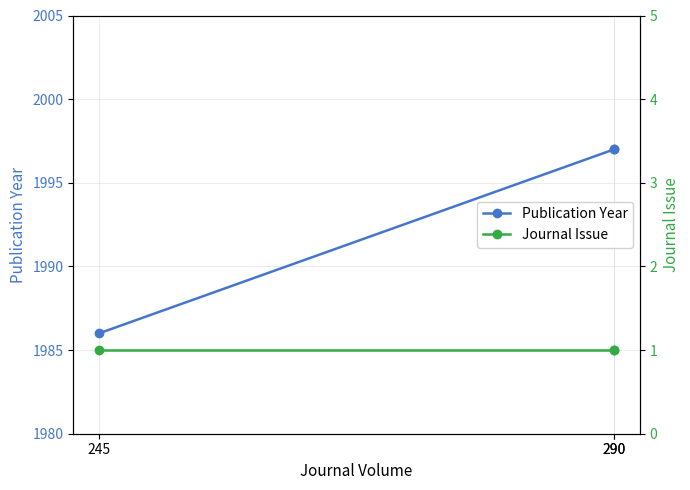

Which category has the highest value across all series?

290